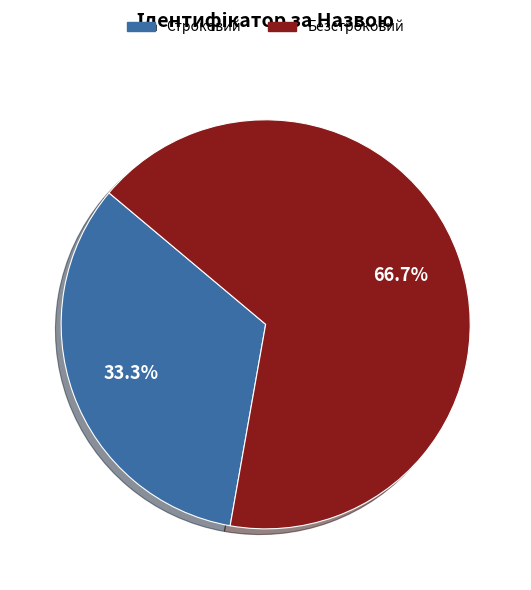

Is Строковий the majority of the pie?

No